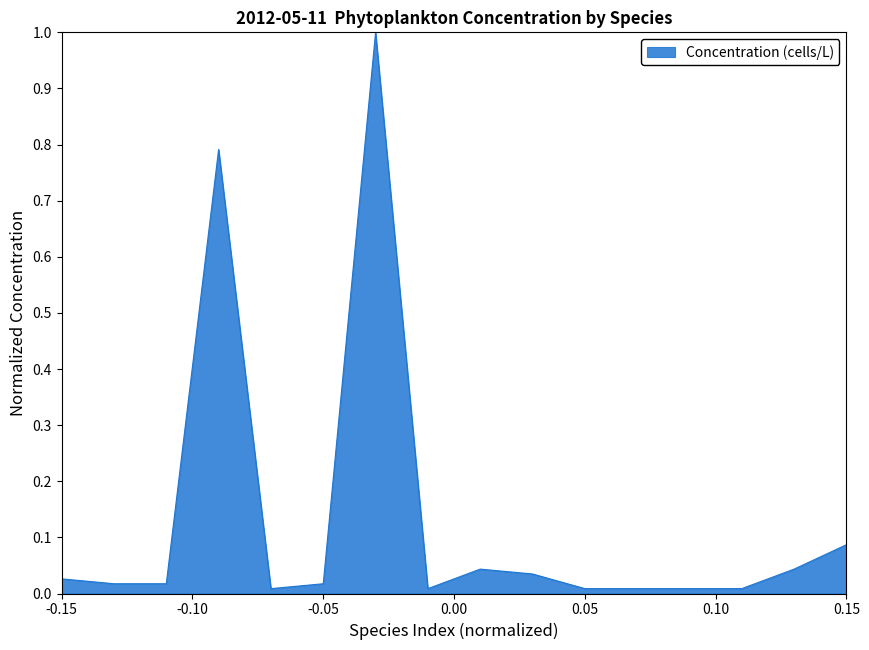

What is the difference between the maximum and minimum values?

1.0